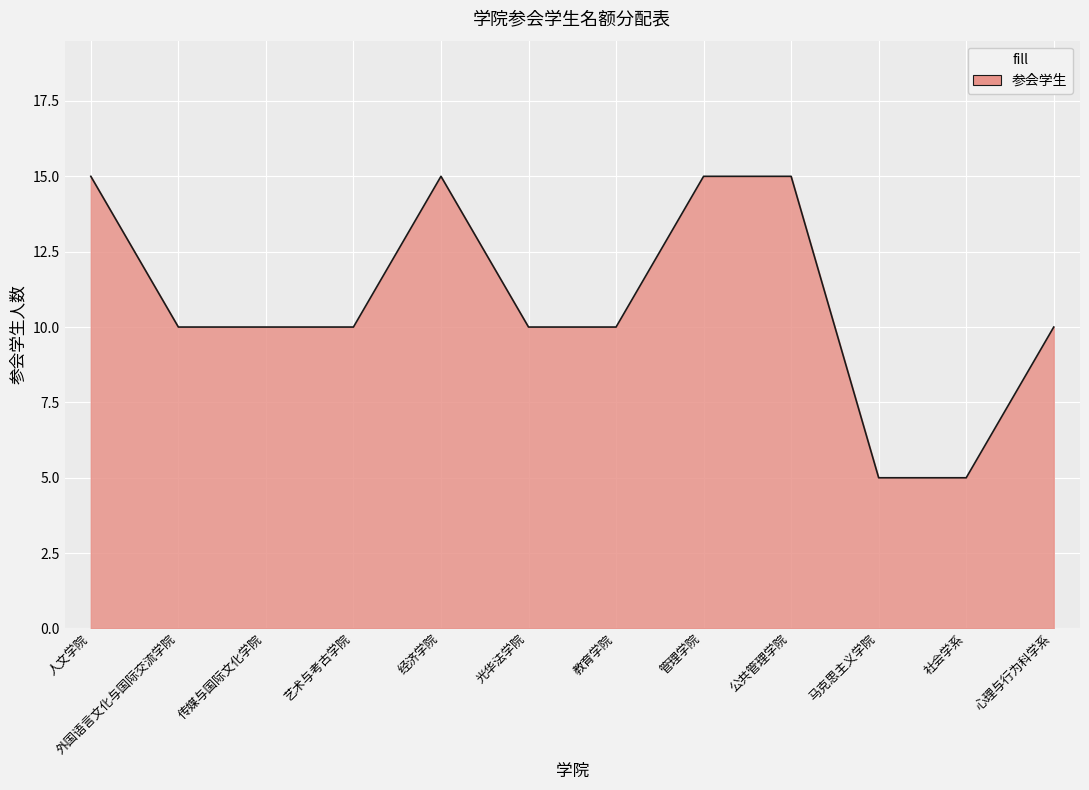

Between 艺术与考古学院 and 经济学院, which is larger?

经济学院